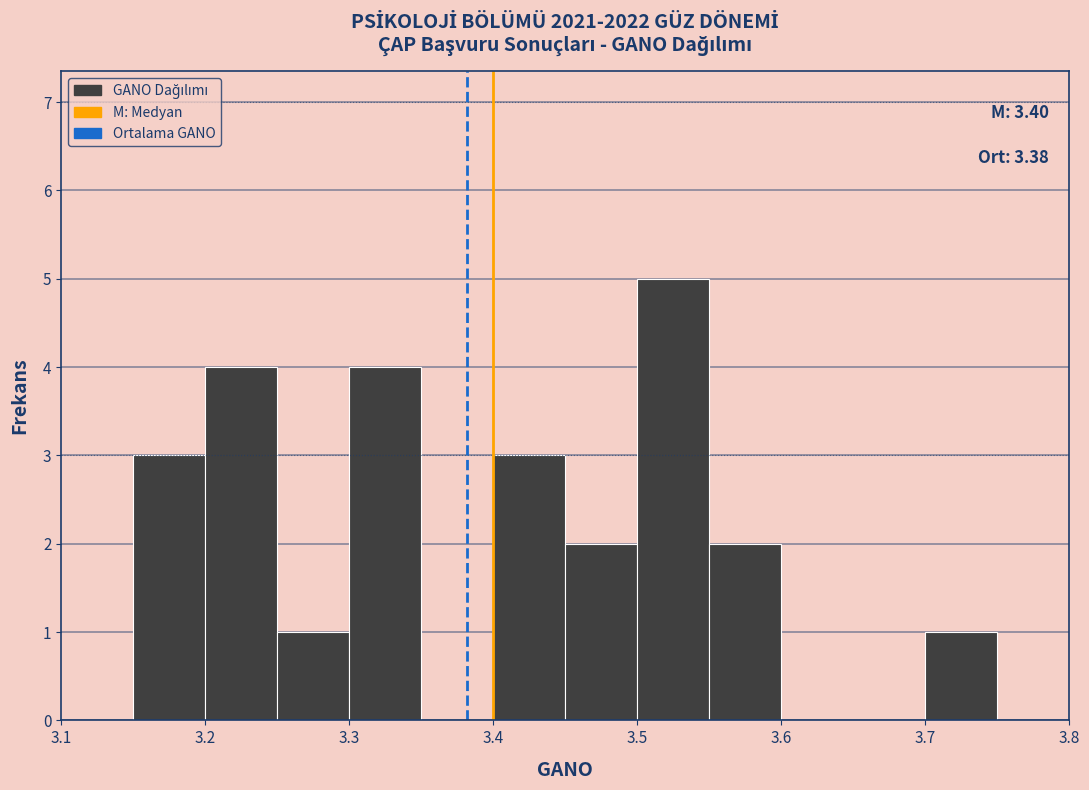

Over which range of the x-axis is the bar tallest?

3.50 to 3.55